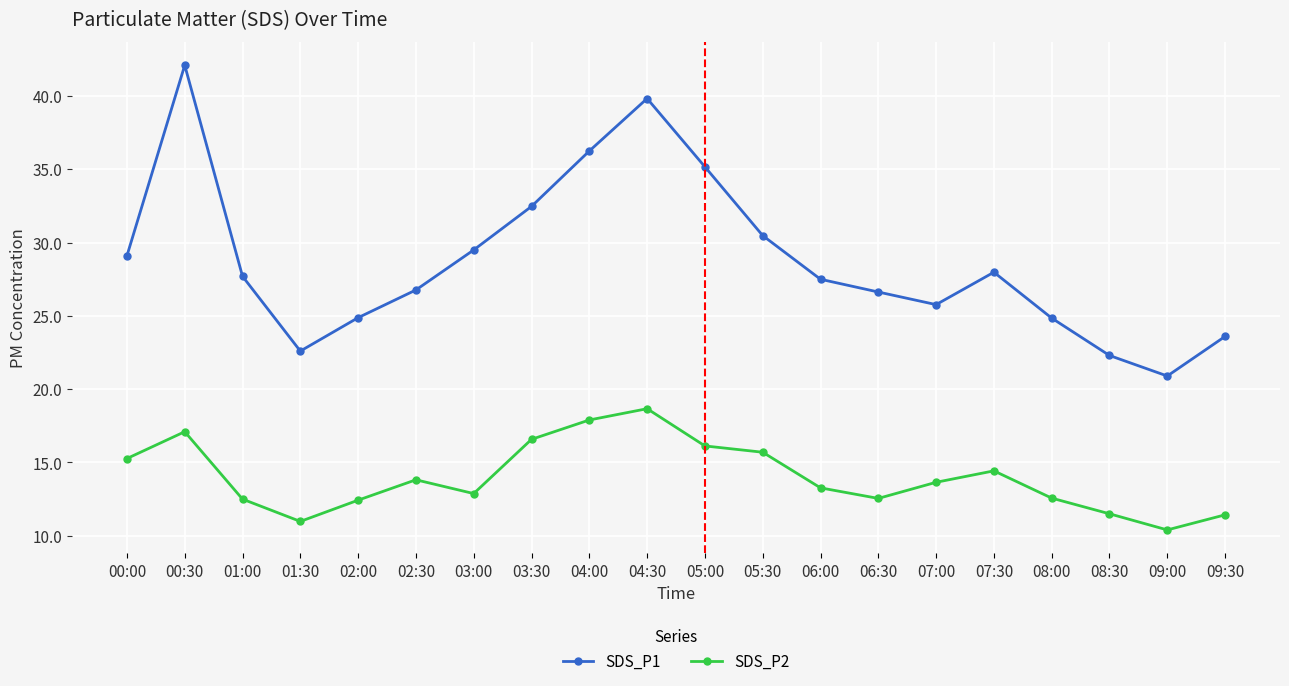

At how many categories does at least one series exceed 20?

20